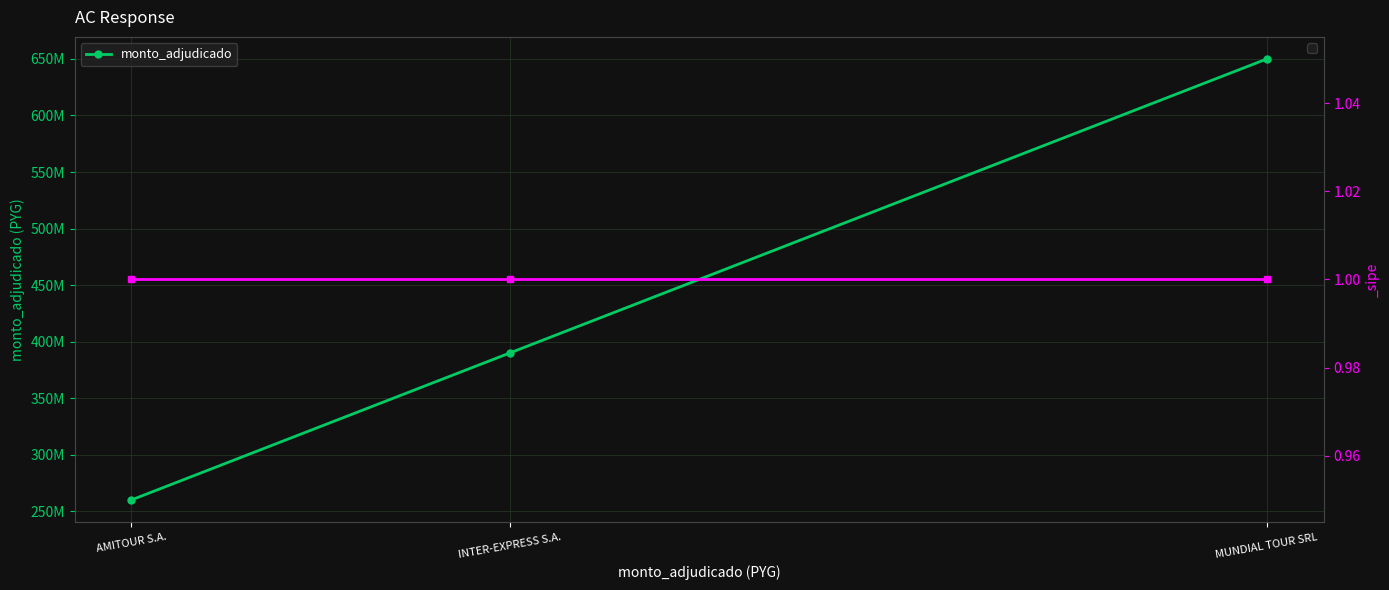

Rank the categories by value from lowest to highest.

AMITOUR S.A., INTER-EXPRESS S.A., MUNDIAL TOUR SRL